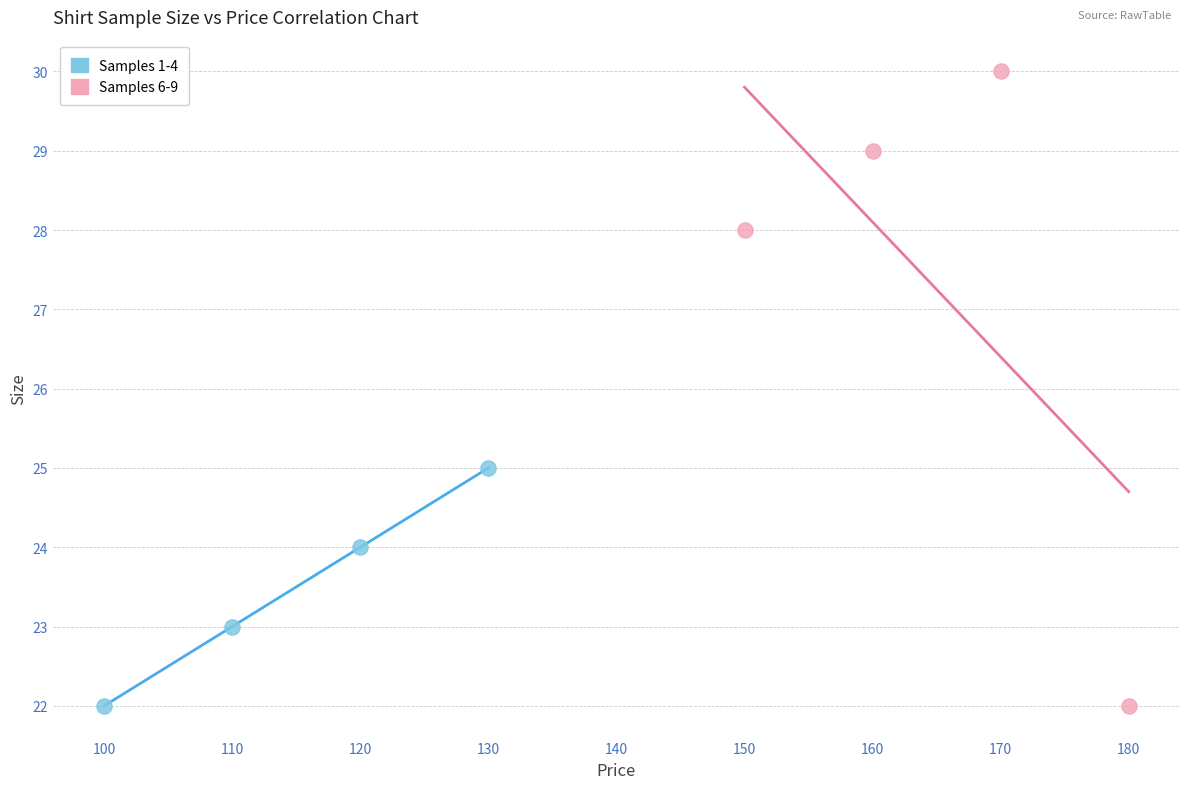

What are all the series names shown in the legend?

Samples 1-4, Samples 6-9